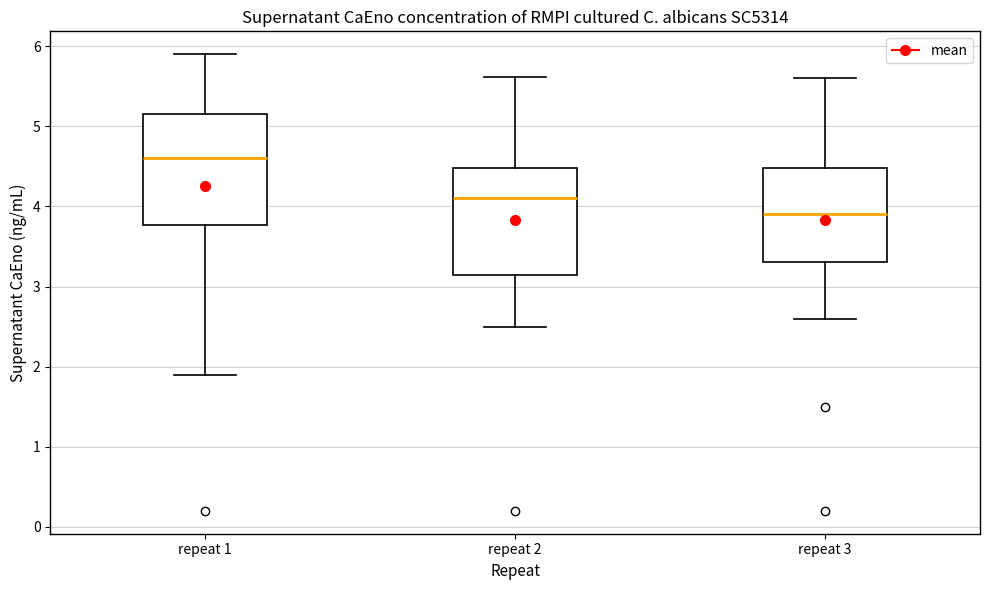

Where does the upper whisker of the box for repeat 1 end on the y-axis? The values are not printed on the chart, so give them approximately, as read against the axis.

5.9